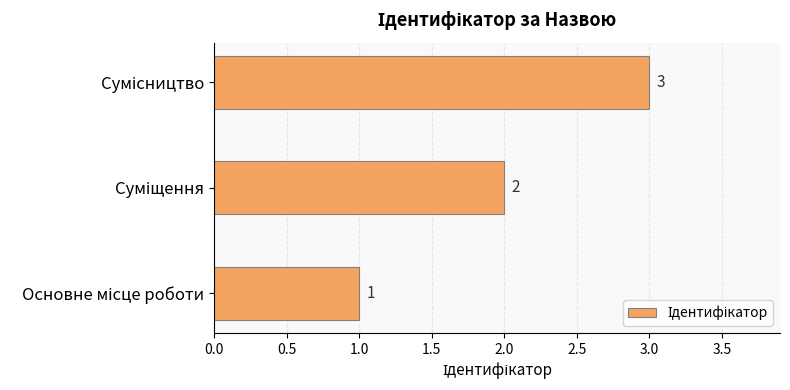

What is the sum of all values?

6